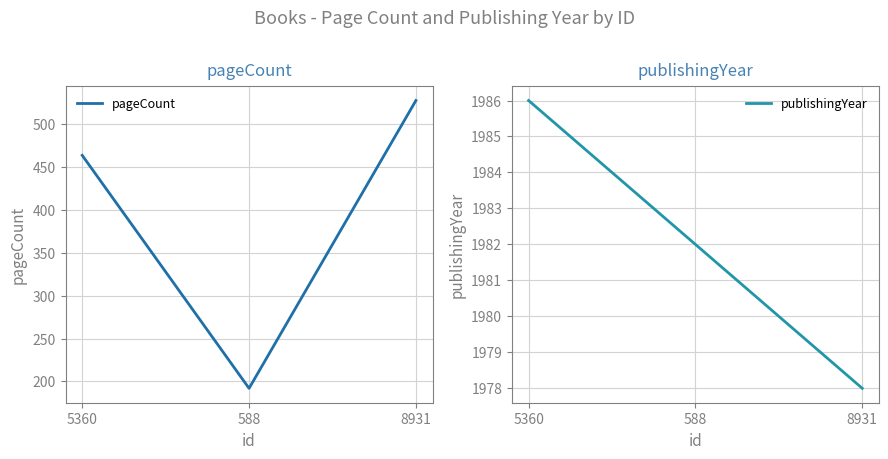

Where is publishingYear nearest to the value 1982?

588